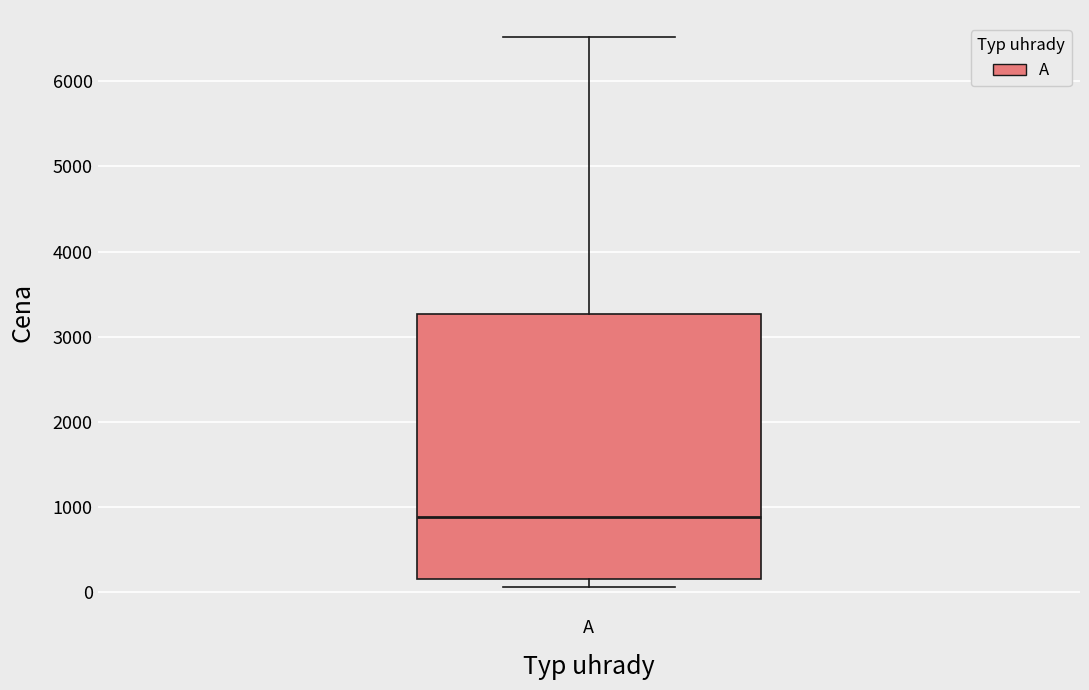

Where does the median line of the box for A sit on the y-axis? The values are not printed on the chart, so give them approximately, as read against the axis.

900